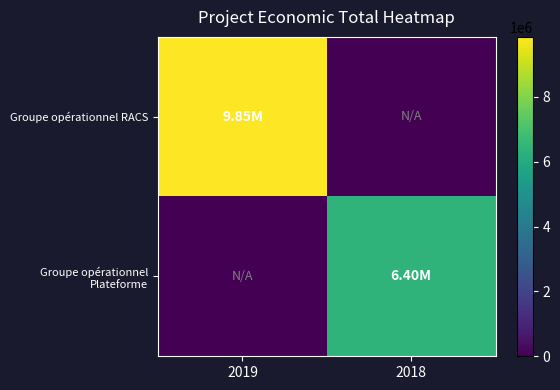

Rank the series by their maximum value, from highest to lowest.

Groupe opérationnel RACS, Groupe opérationnel Plateforme